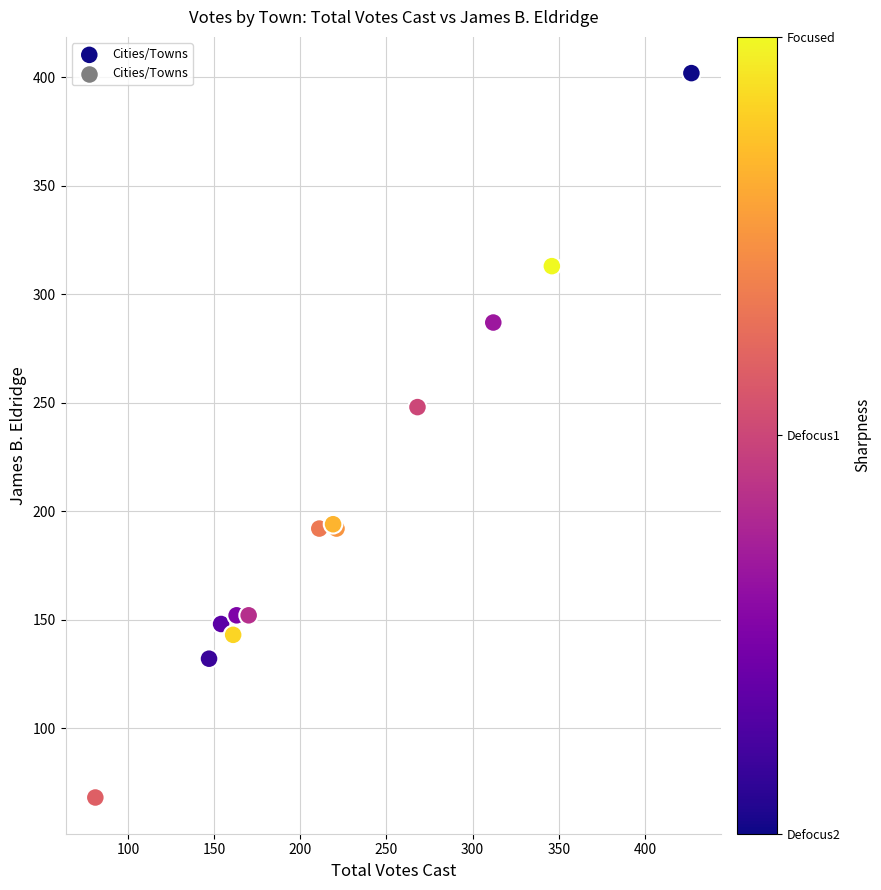

What Y value in the scatter plot is closest to 235?

248